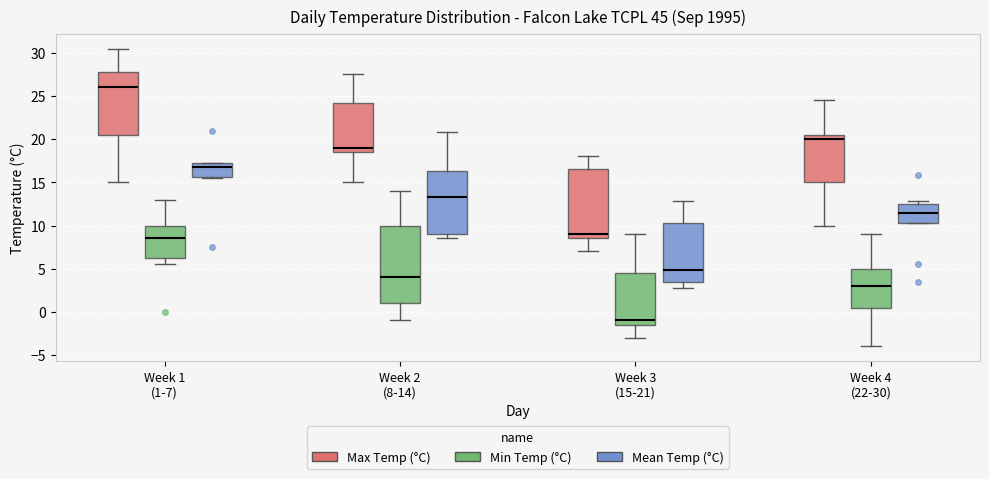

Which box's median line is the highest?

Week 1 (1-7) (Max Temp (°C))